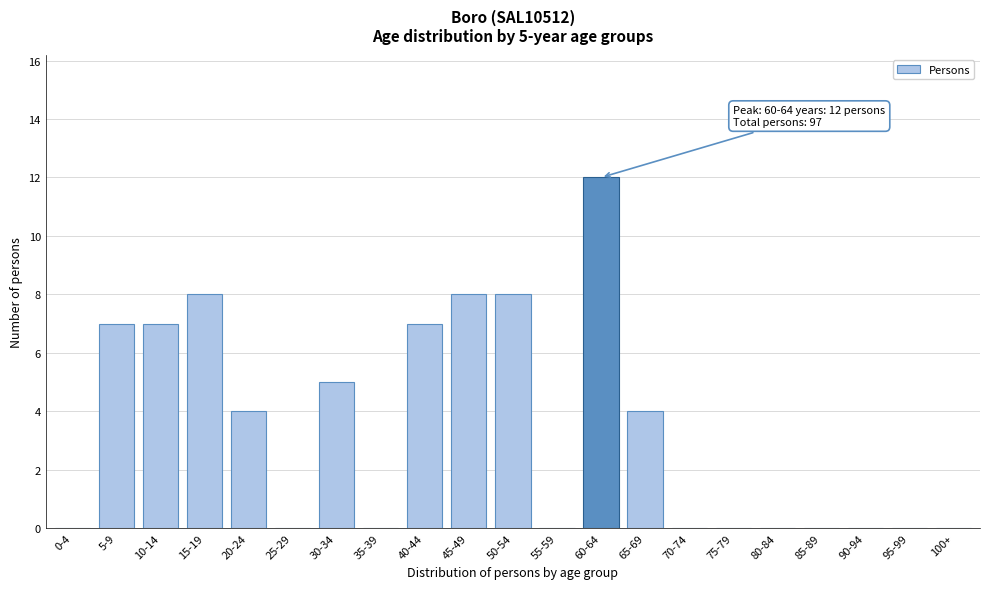

Reading left to right, transcribe all the data shown in this chart.

0-4=0	5-9=7	10-14=7	15-19=8	20-24=4	25-29=0	30-34=5	35-39=0	40-44=7	45-49=8	50-54=8	55-59=0	60-64=12	65-69=4	70-74=0	75-79=0	80-84=0	85-89=0	90-94=0	95-99=0	100+=0